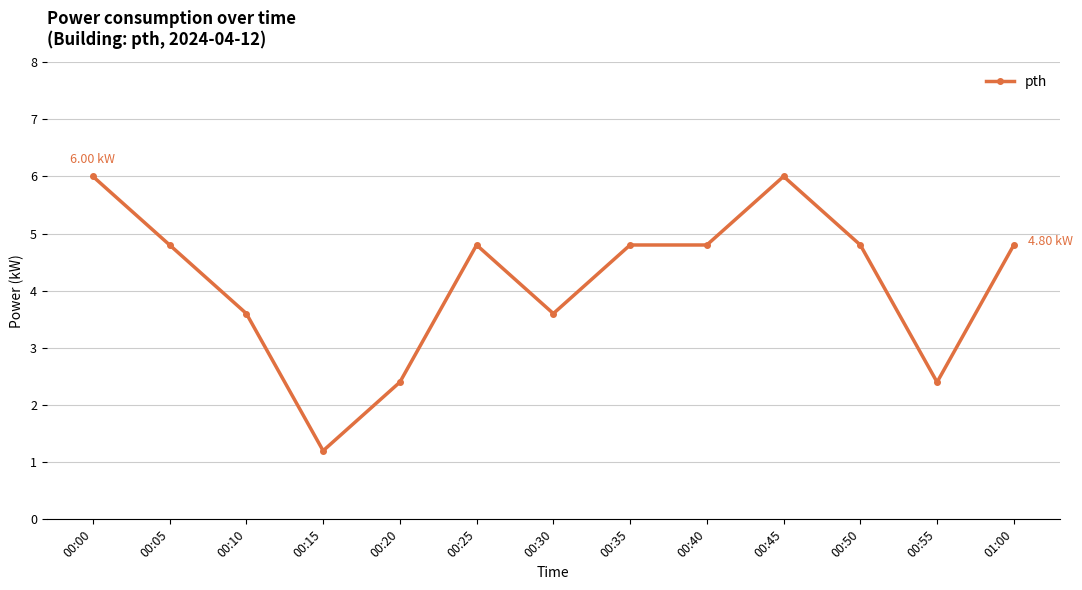

What is the sum of the values at 00:30 and 00:10?

7.2